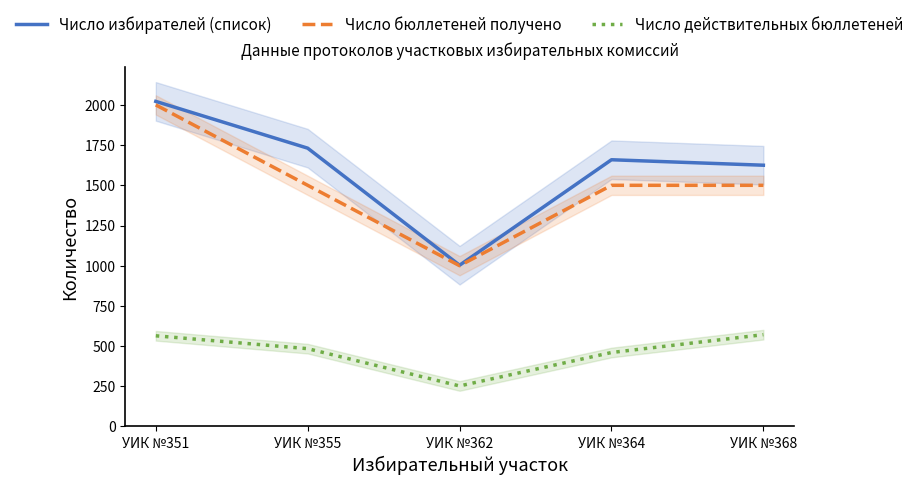

What is the sum of the Число действительных бюллетеней values at УИК №362 and УИК №364?

712